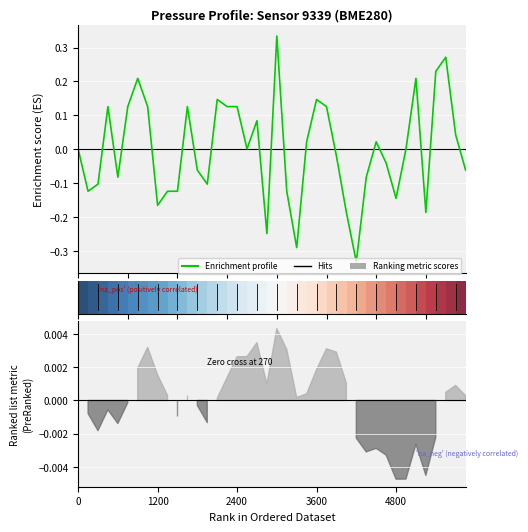

In Enrichment profile, how many points are lower than both neighbors (excluding endpoints)?

10